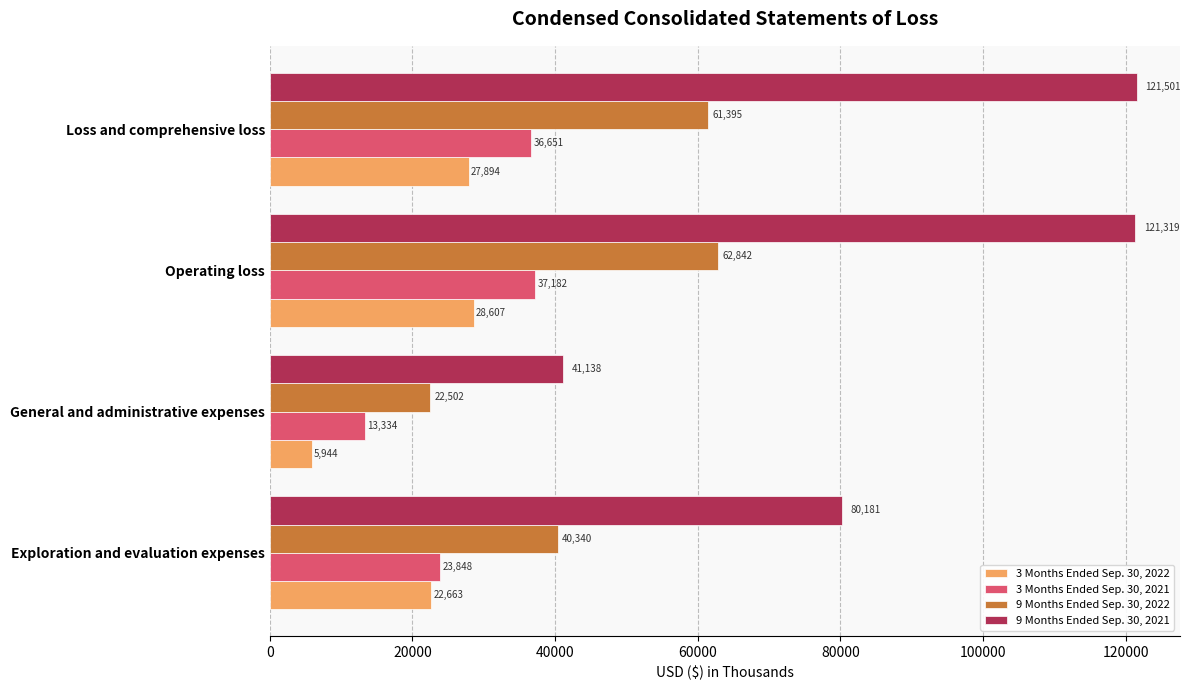

At which category is the sum across all series the highest?

Operating loss